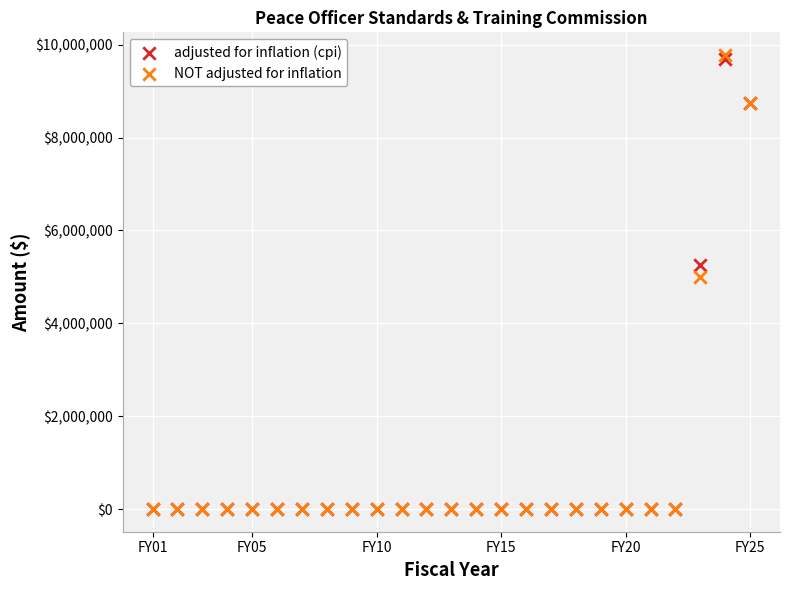

In the NOT adjusted for inflation series, what Y value is closest to 4889267?

5000000